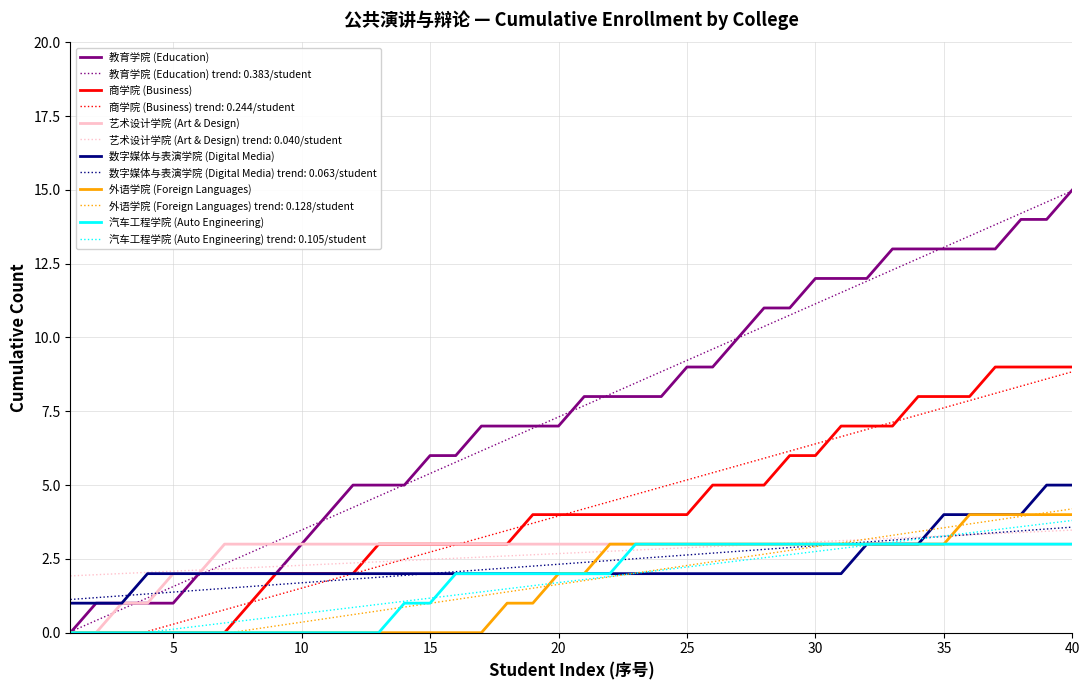

True or false: 教育学院 (Education) has a value of 2.8 at 15.

False